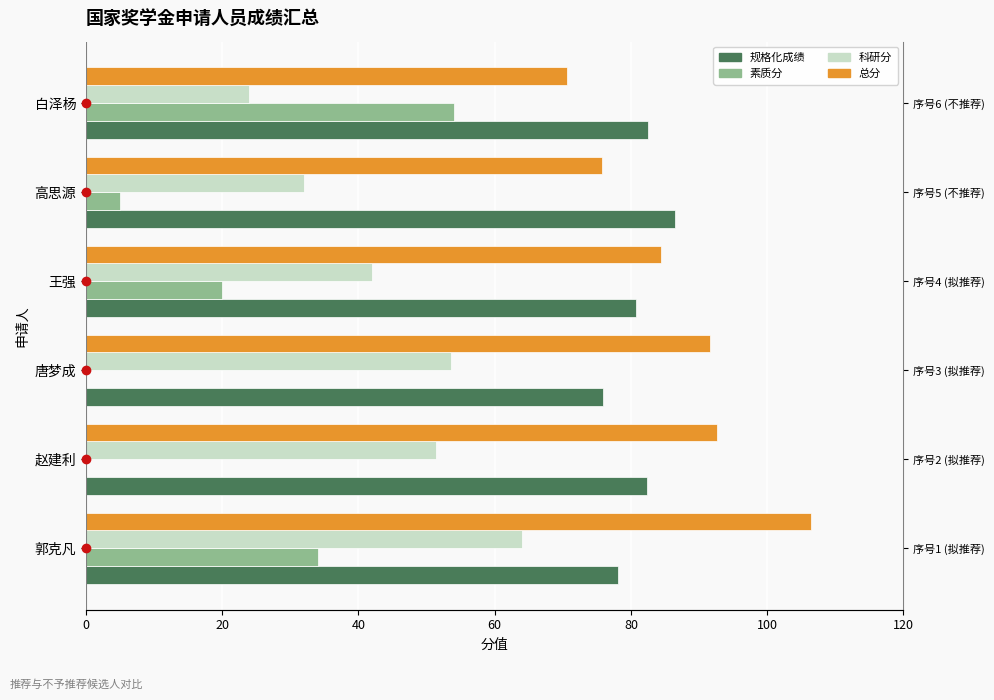

Which series has the largest range (max minus min)?

素质分